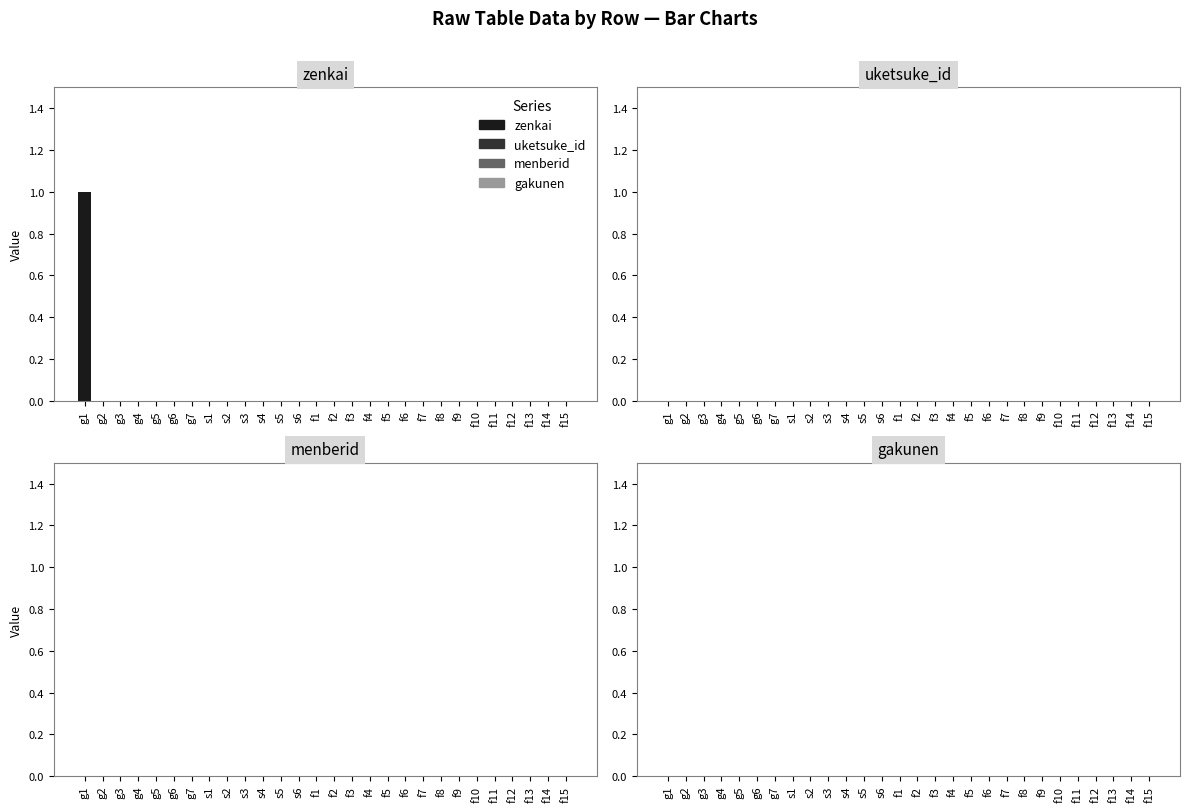

The chart shows a value of 1 at g7. True or false?

False